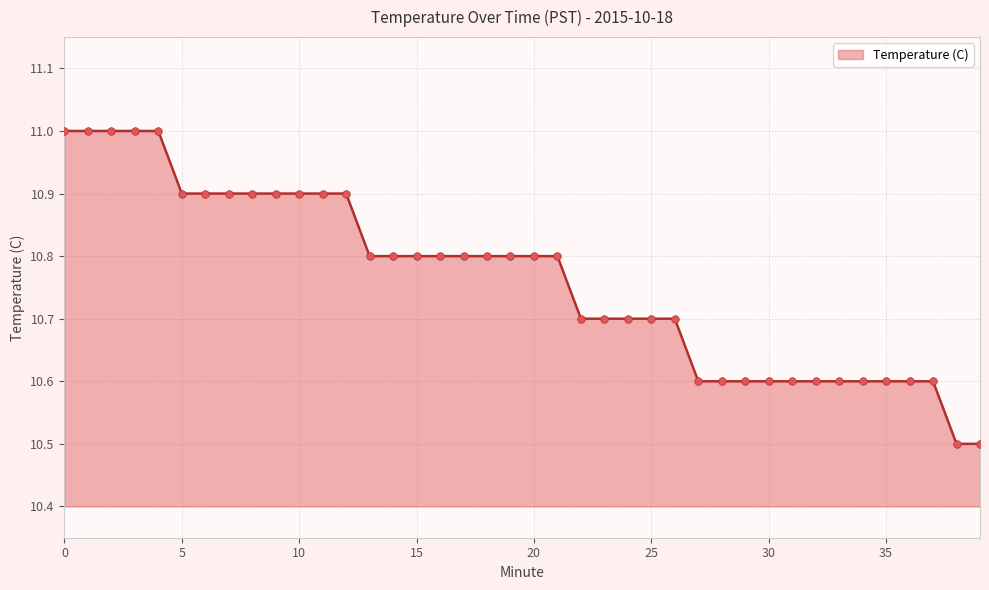

What is the difference between the maximum and minimum values?

0.5